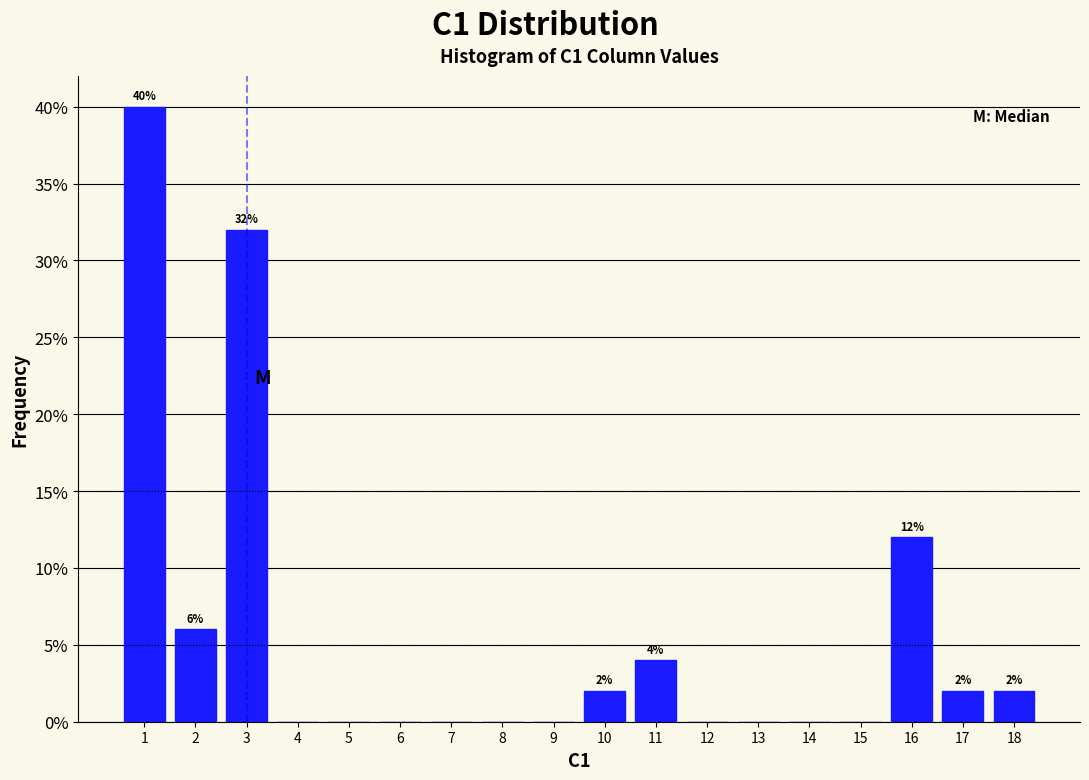

Over which range of the x-axis is the bar tallest?

0.5 to 1.5